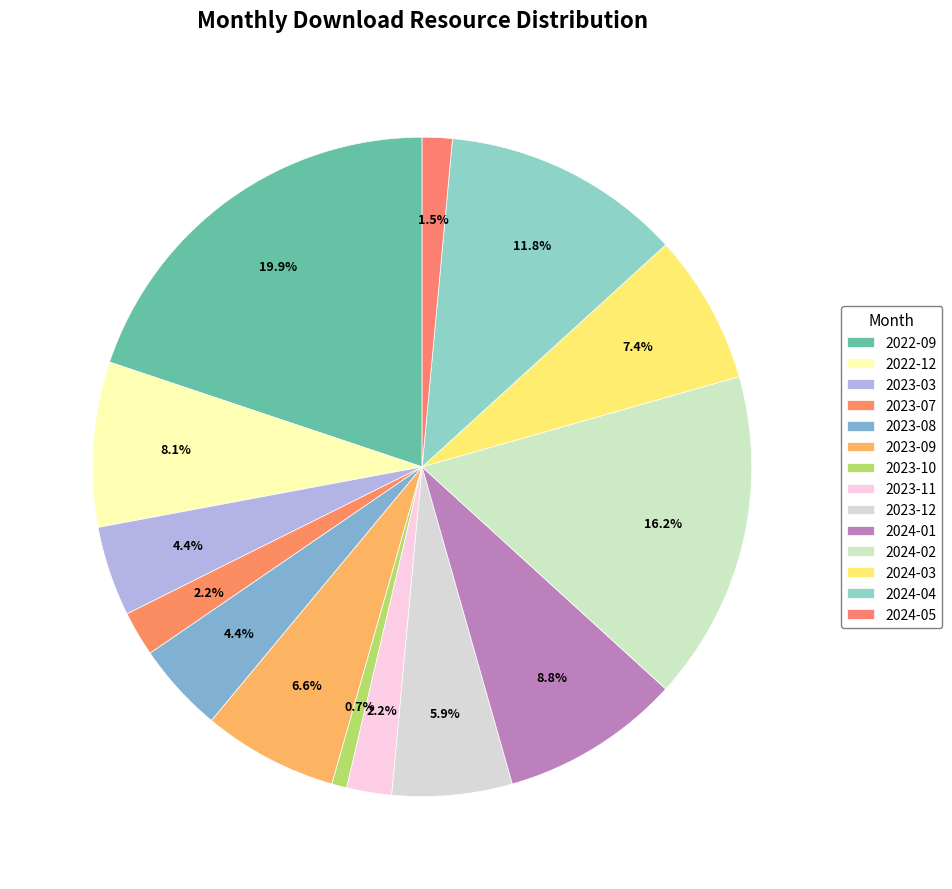

To the nearest percent, what portion does 2024-01 represent?

9%